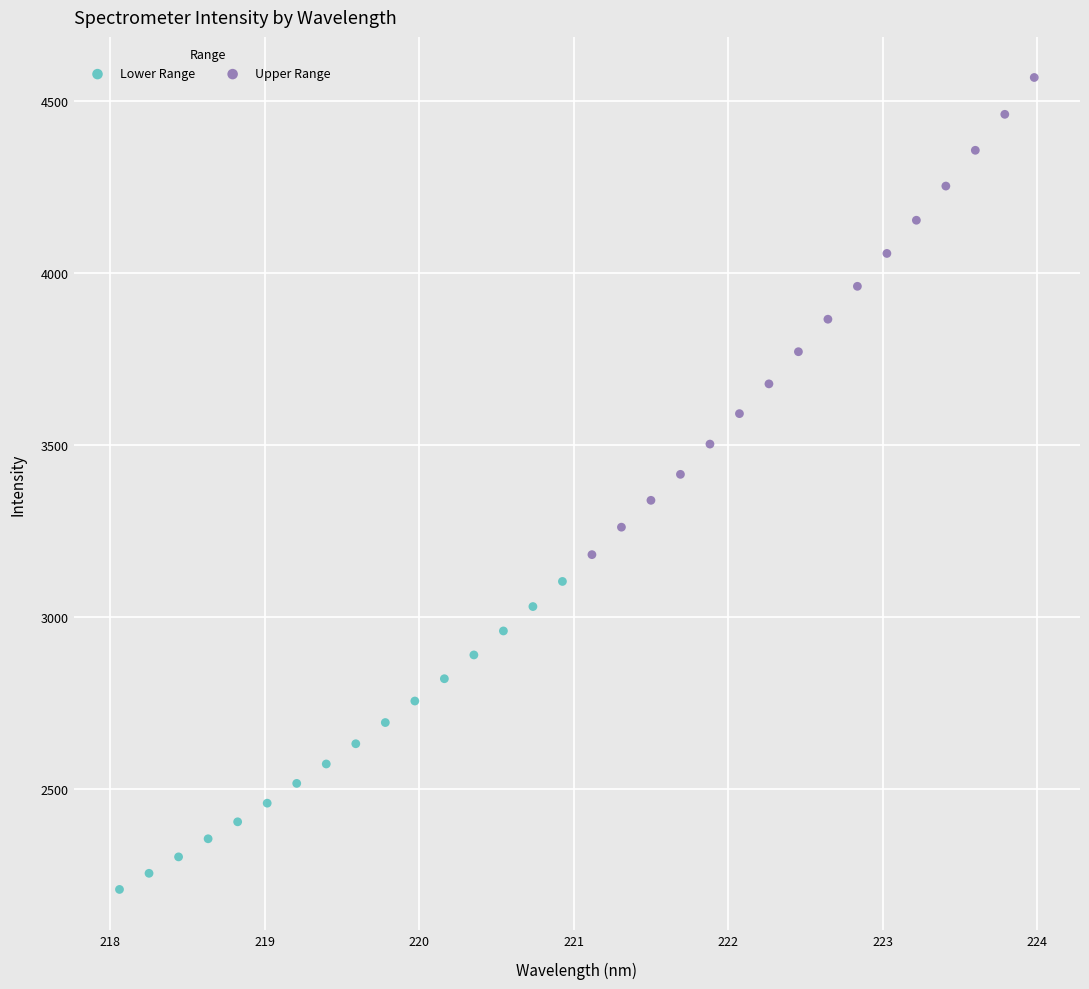

Which series reaches the minimum Y coordinate?

Lower Range